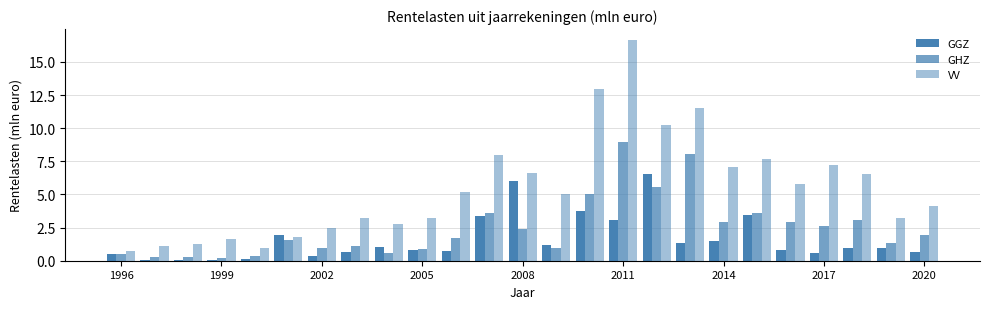

How many categories are shown in the chart?

25